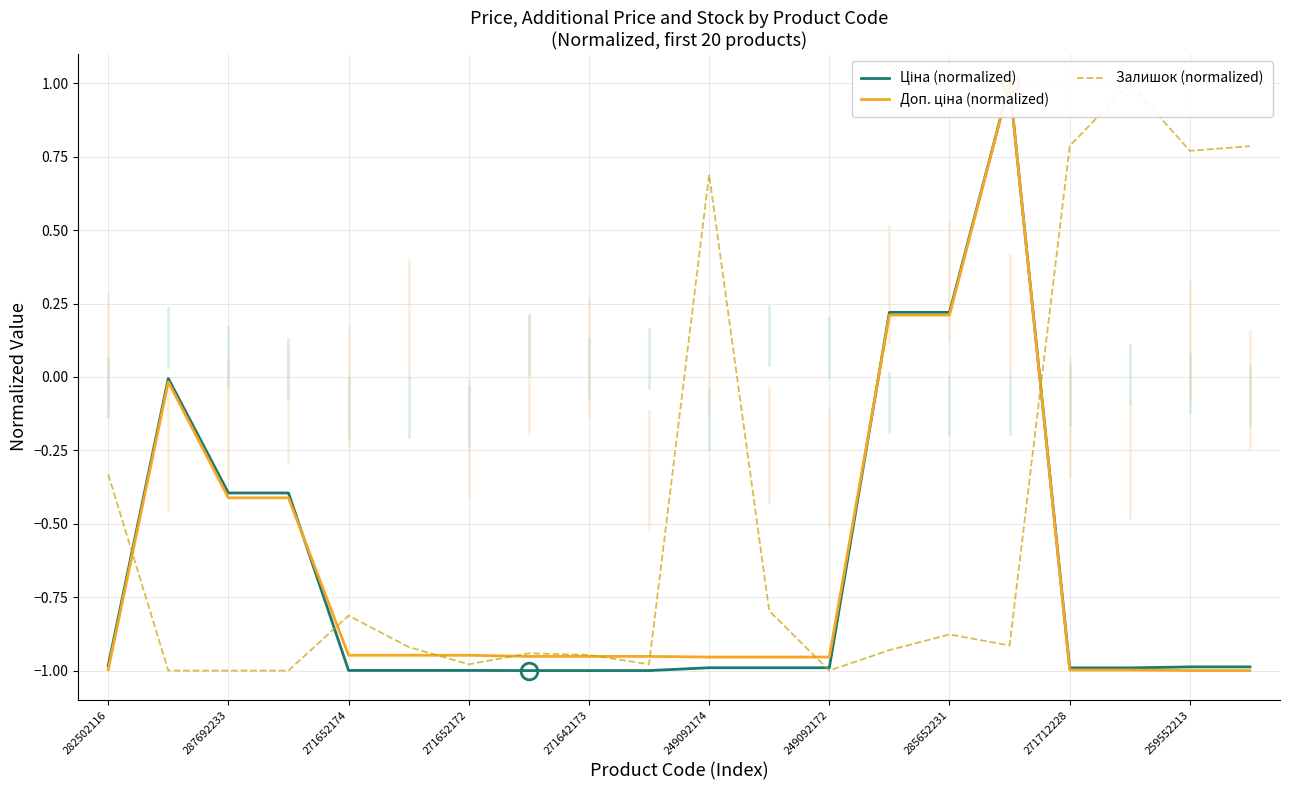

What are all the series names shown in the legend?

Ціна (normalized), Доп. ціна (normalized), Залишок (normalized)